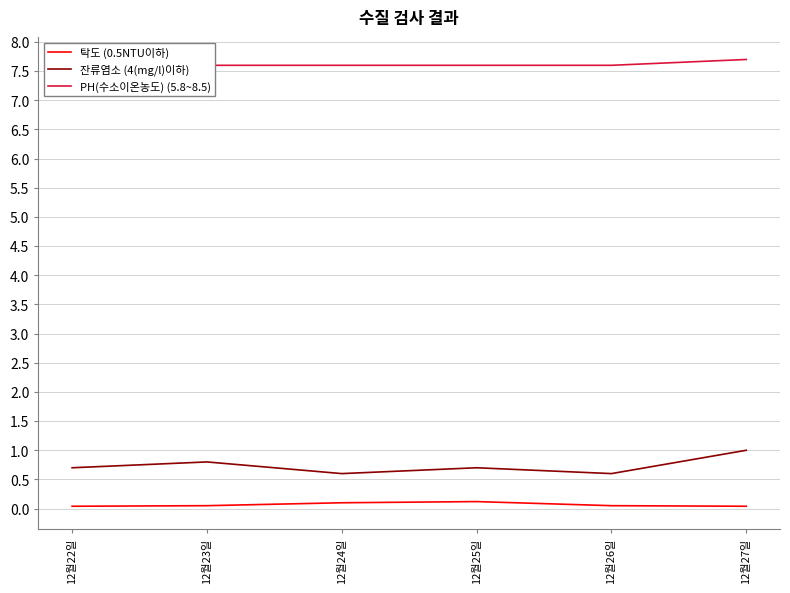

Is it true that 탁도 (0.5NTU이하) equals 0.0 at 12월22일?

False